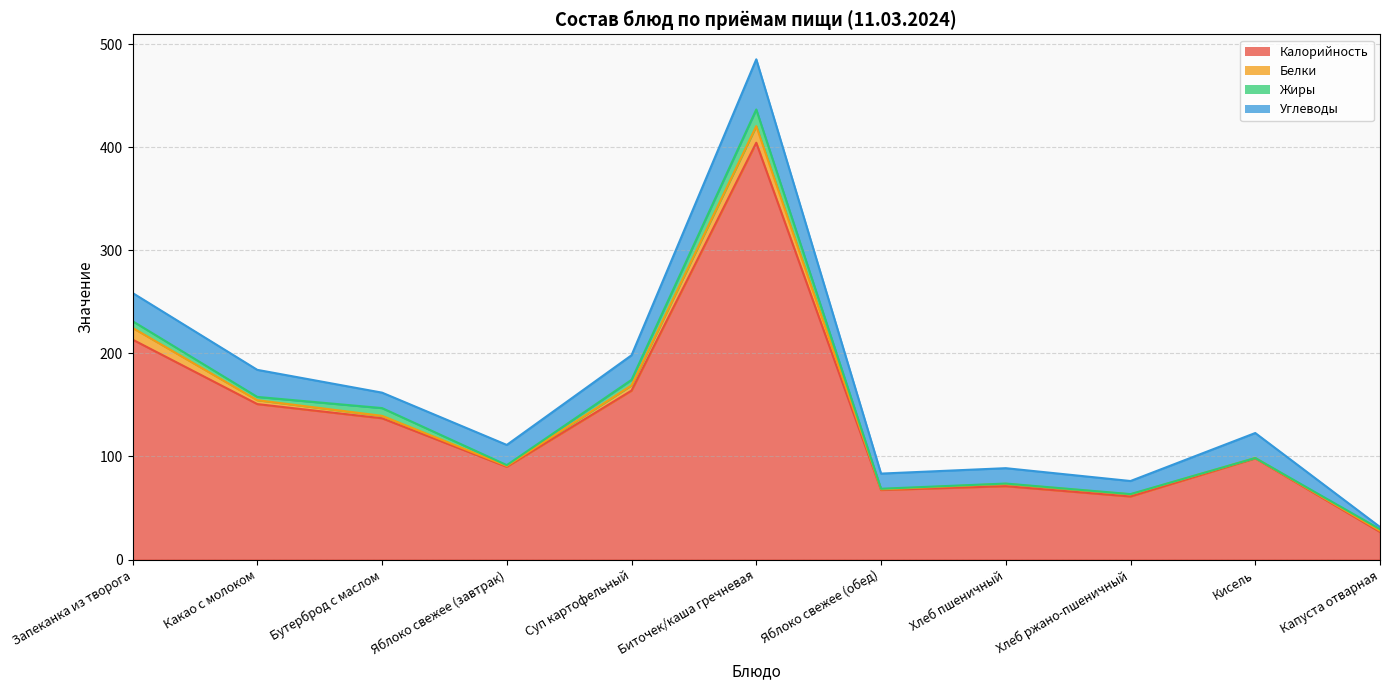

What is the difference between the maximum and minimum values in the Жиры series?

16.1